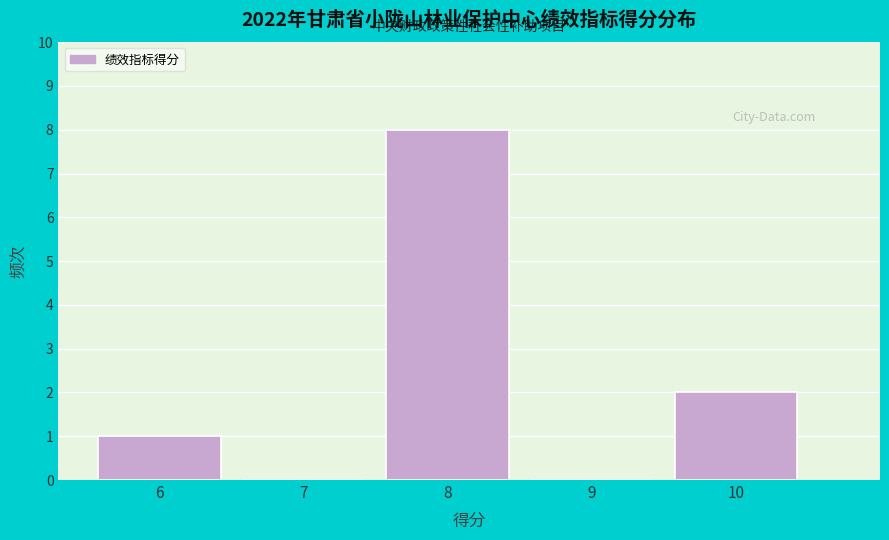

Reading right to left, transcribe all the data shown in this chart.

10=2	9=0	8=8	7=0	6=1